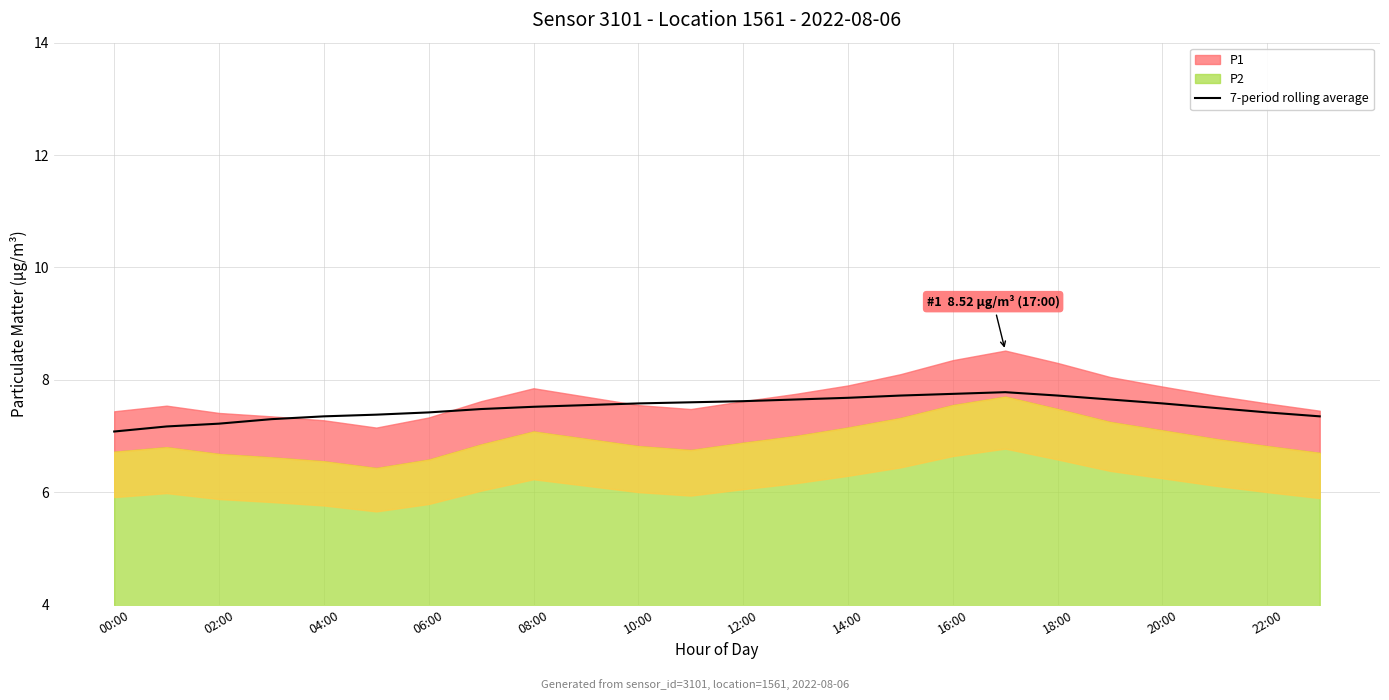

How many lines are shown in the chart?

1